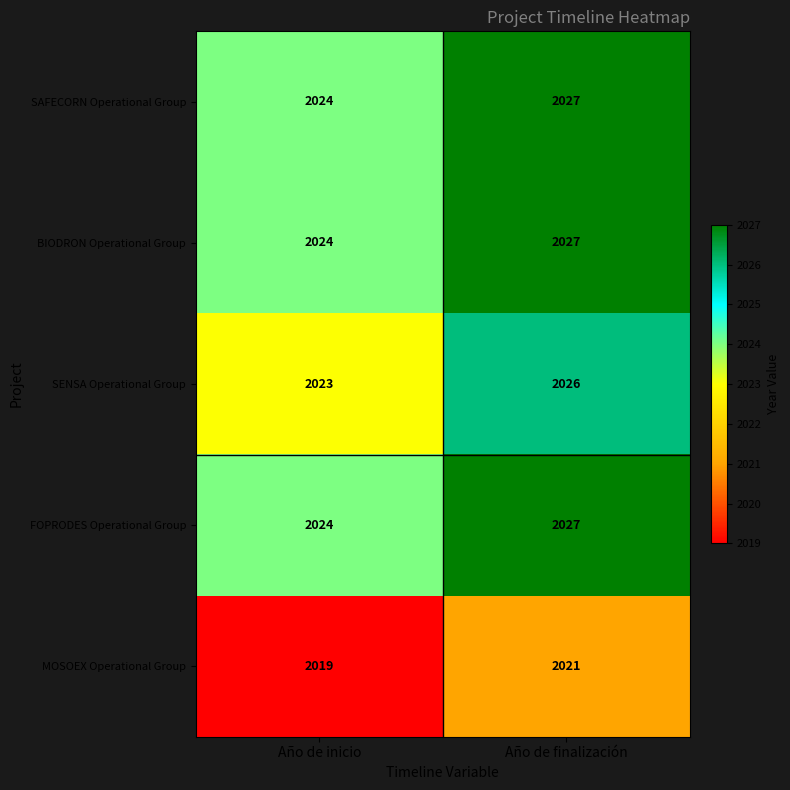

What is the minimum value shown in the chart?

2019